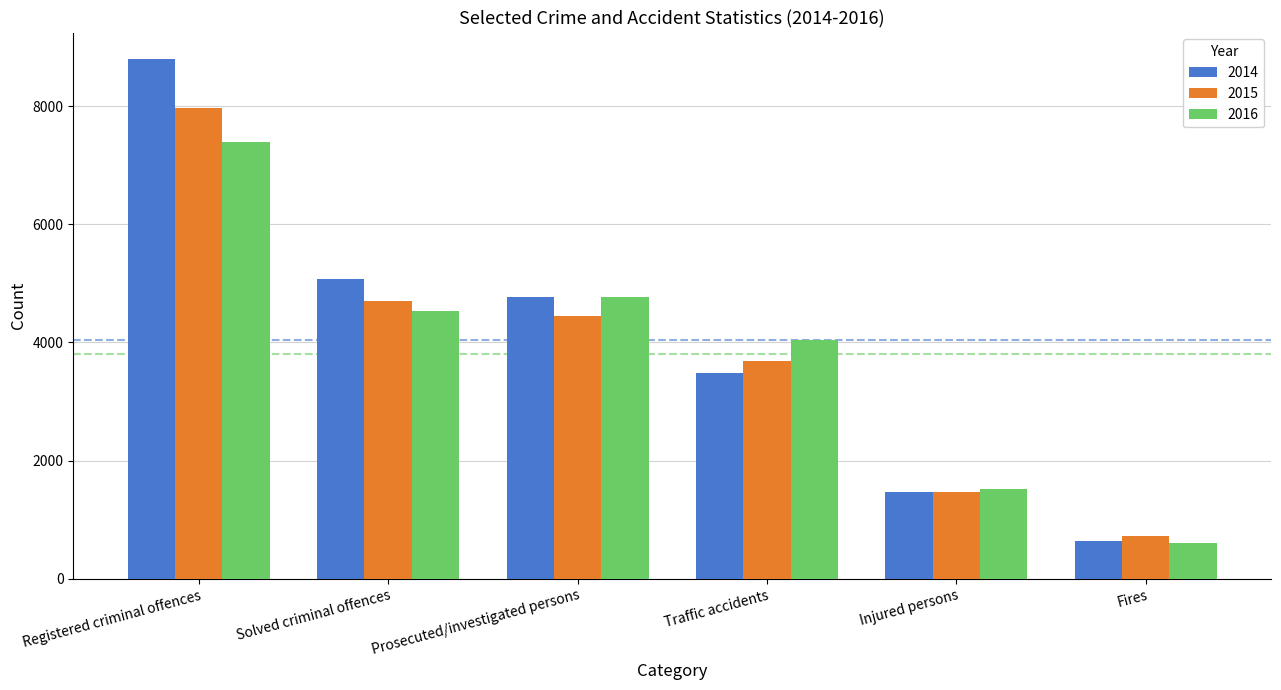

Where does the 2014 series first go above 4776?

Registered criminal offences